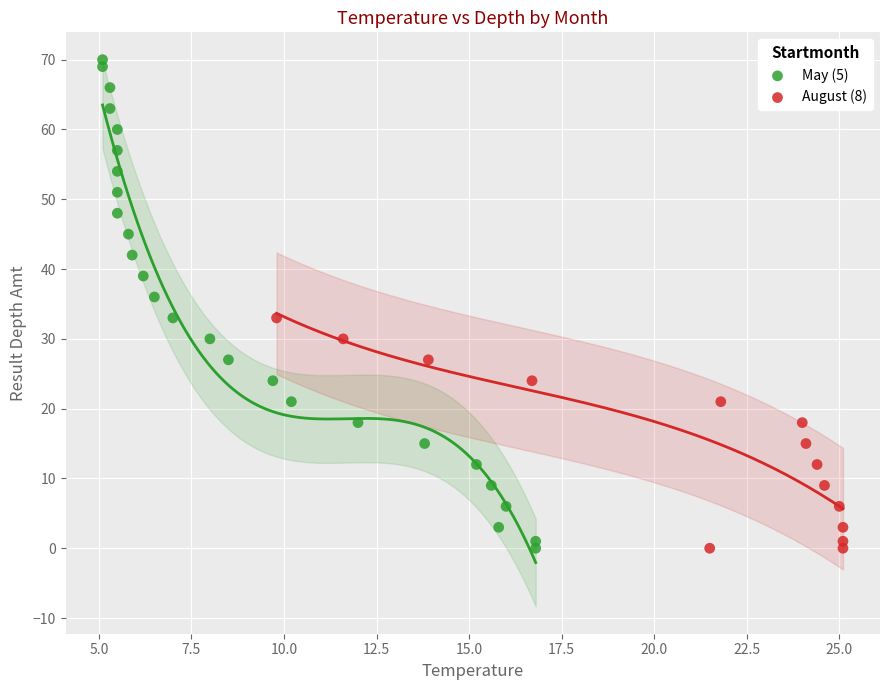

Which series reaches the maximum Y coordinate?

May (5)